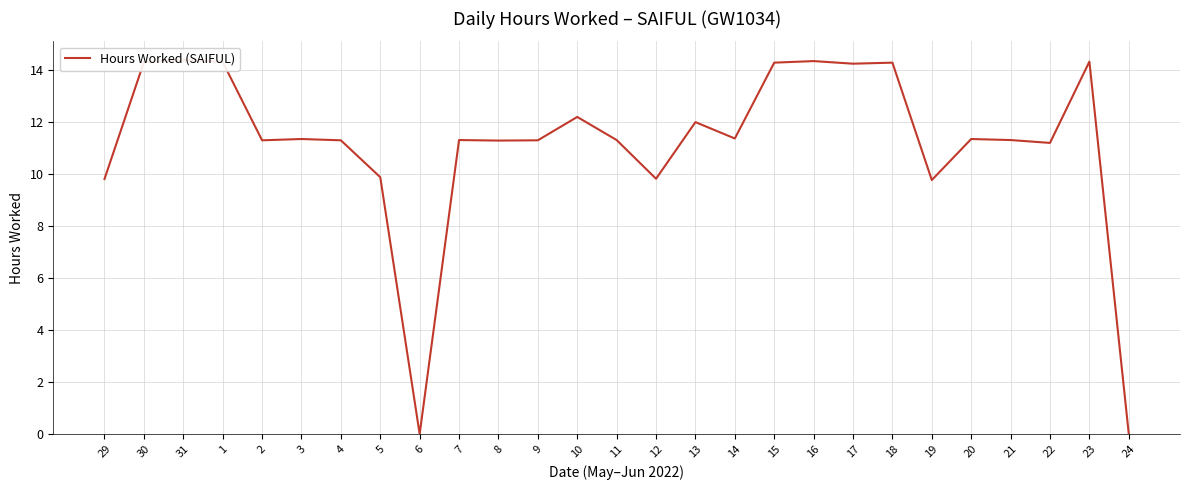

Is it true that the value at 17 is 21.2?

False